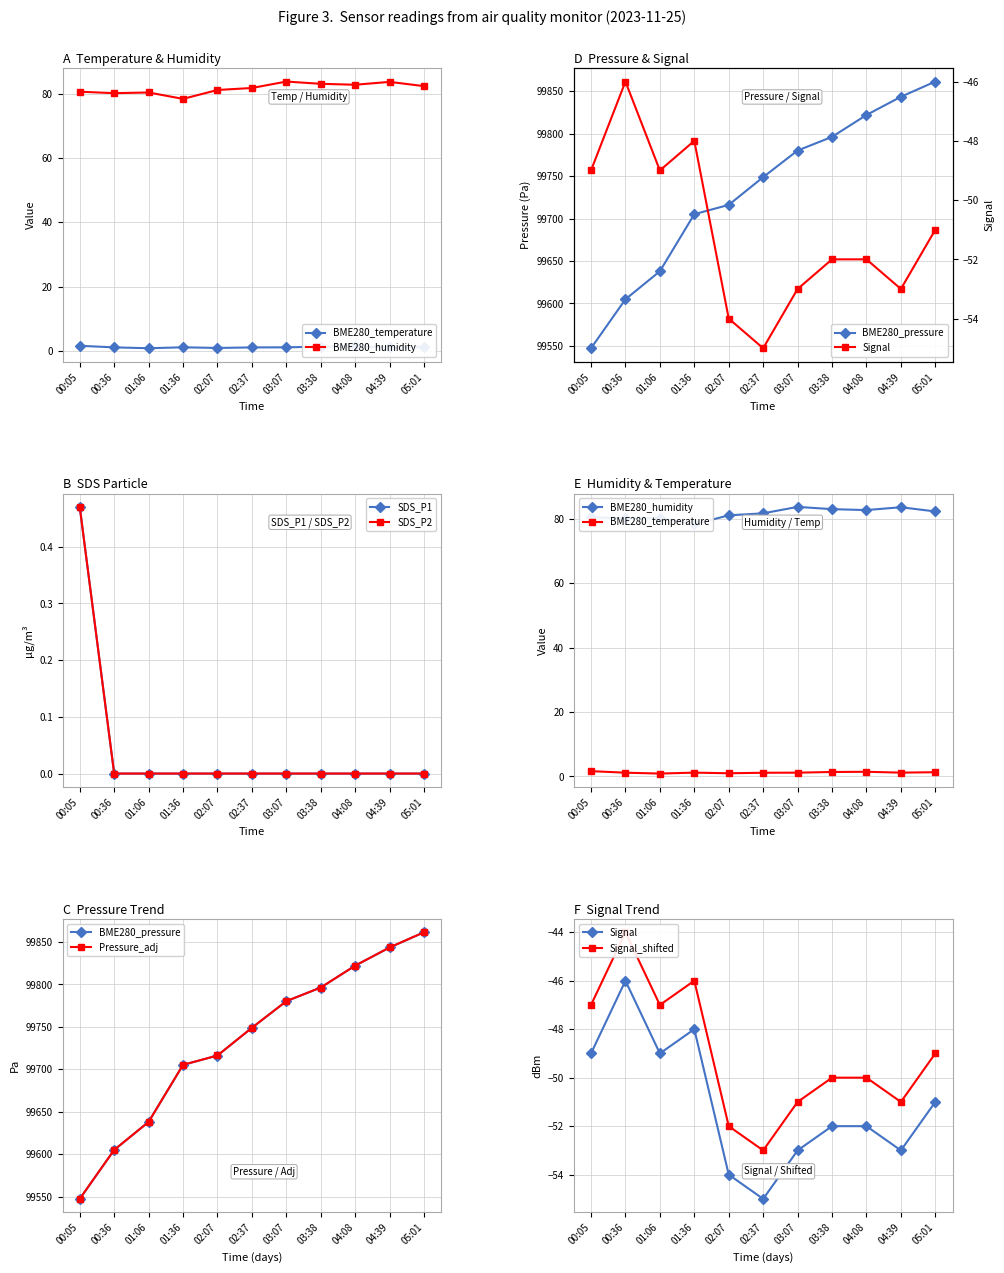

How many values in the BME280_humidity series are below 81?

4